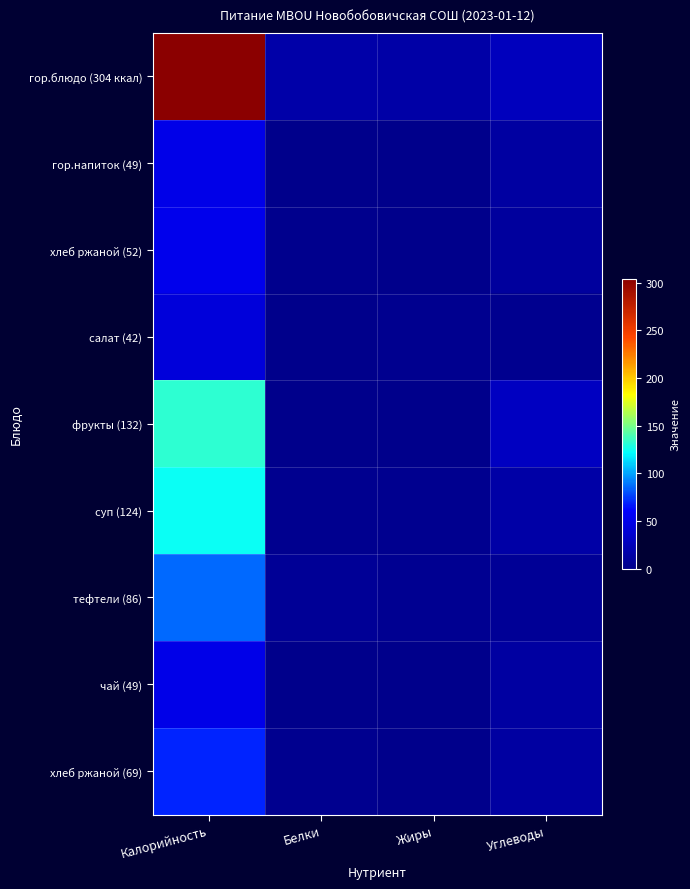

Which series changed the most between Белки and Жиры?

хлеб ржаной (69)